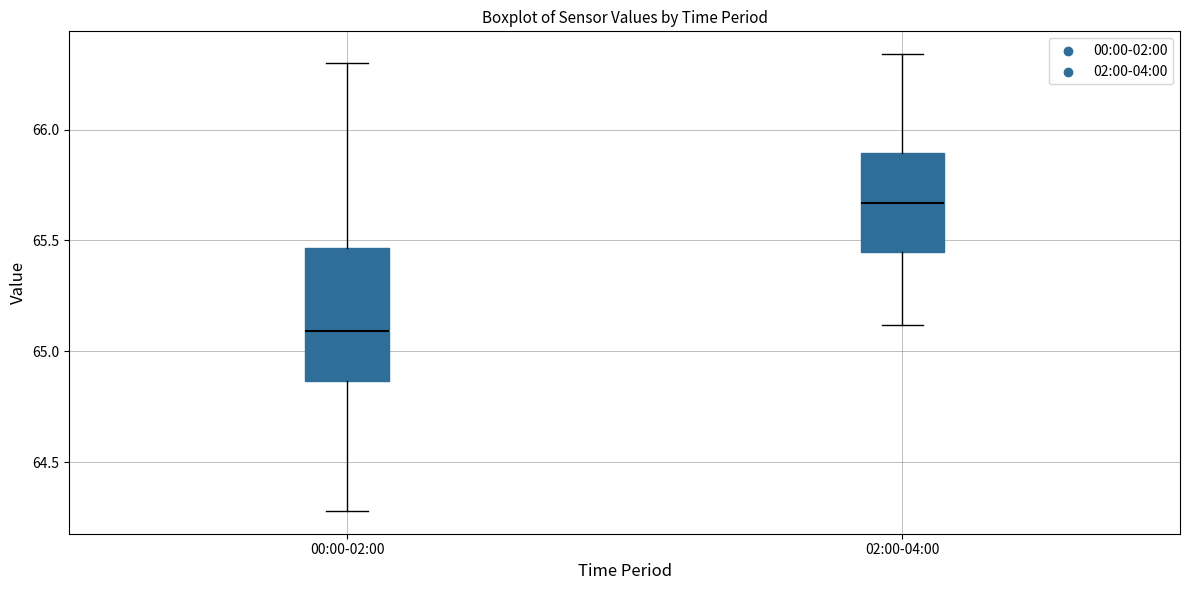

Which box's median line is the highest?

02:00-04:00